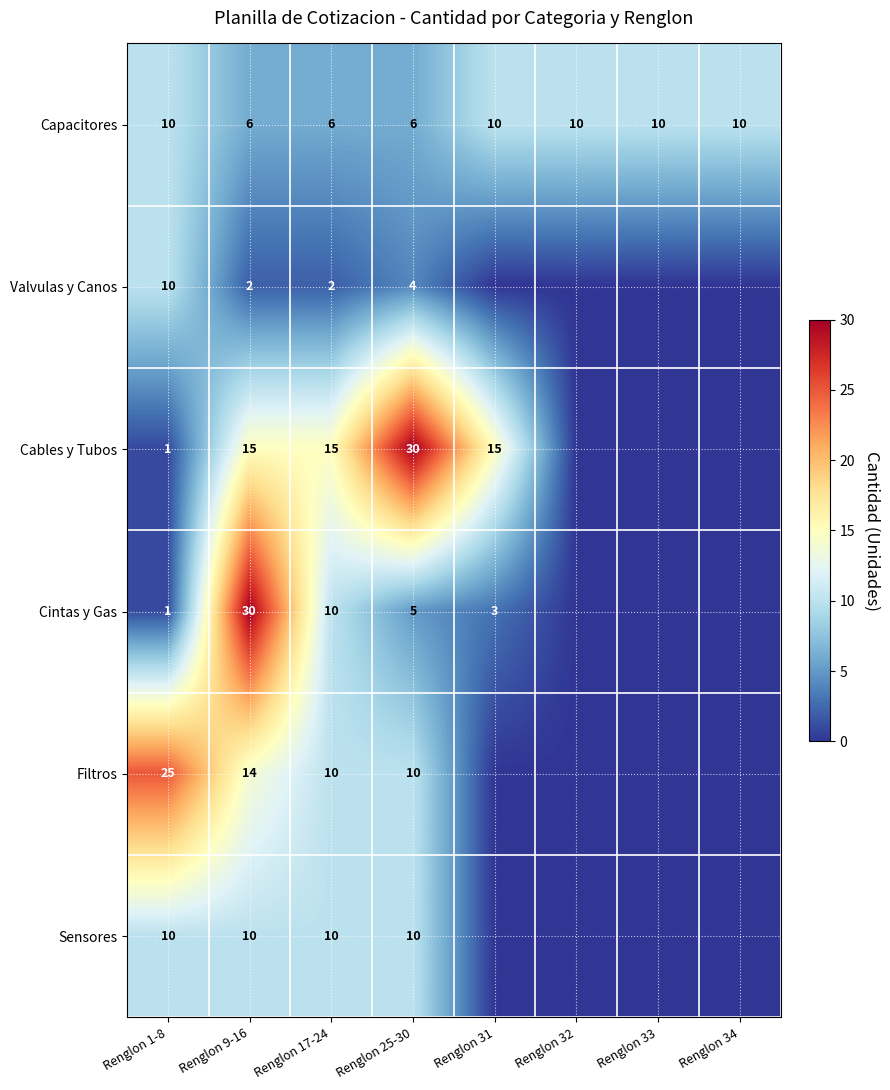

What is the total value across all series at Renglon 9-16?

77